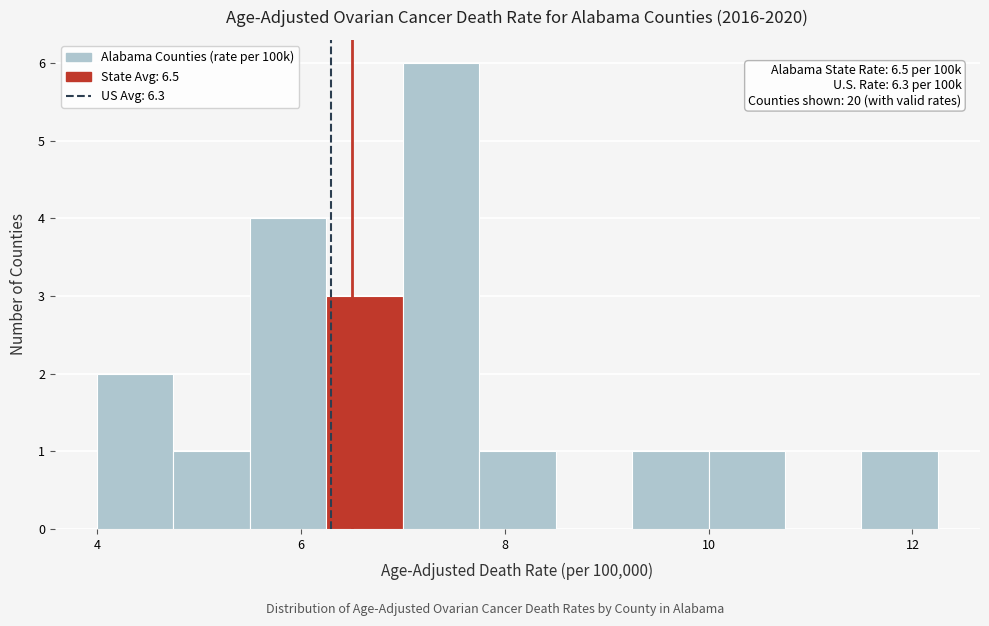

Read against the x-axis, roughly where is the centre of the tallest bar?

7.4